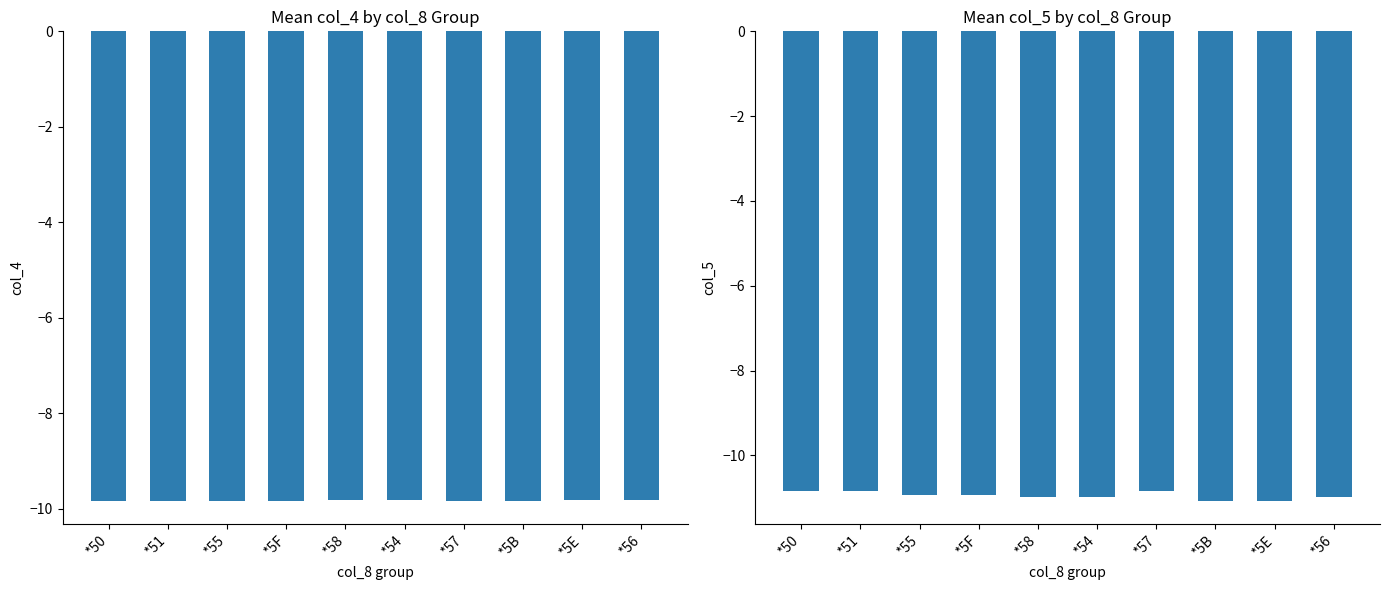

The value of col_5 (mean) at *58 is -11.0. True or false?

True